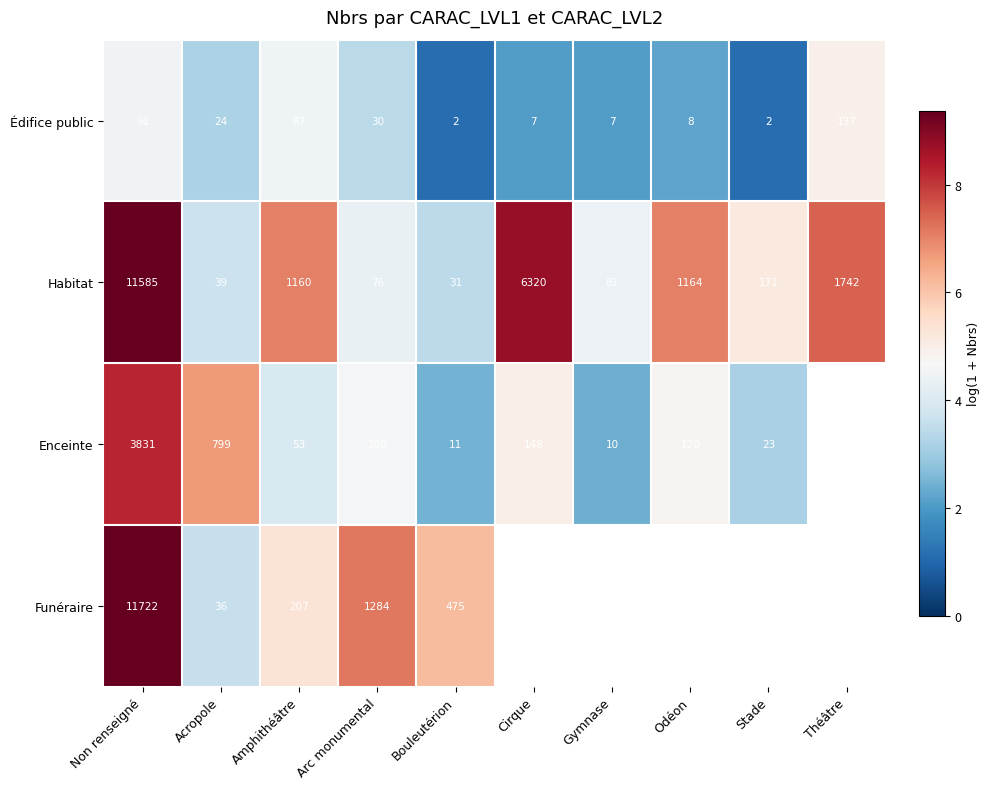

At which category is the sum across all series the highest?

Non renseigné